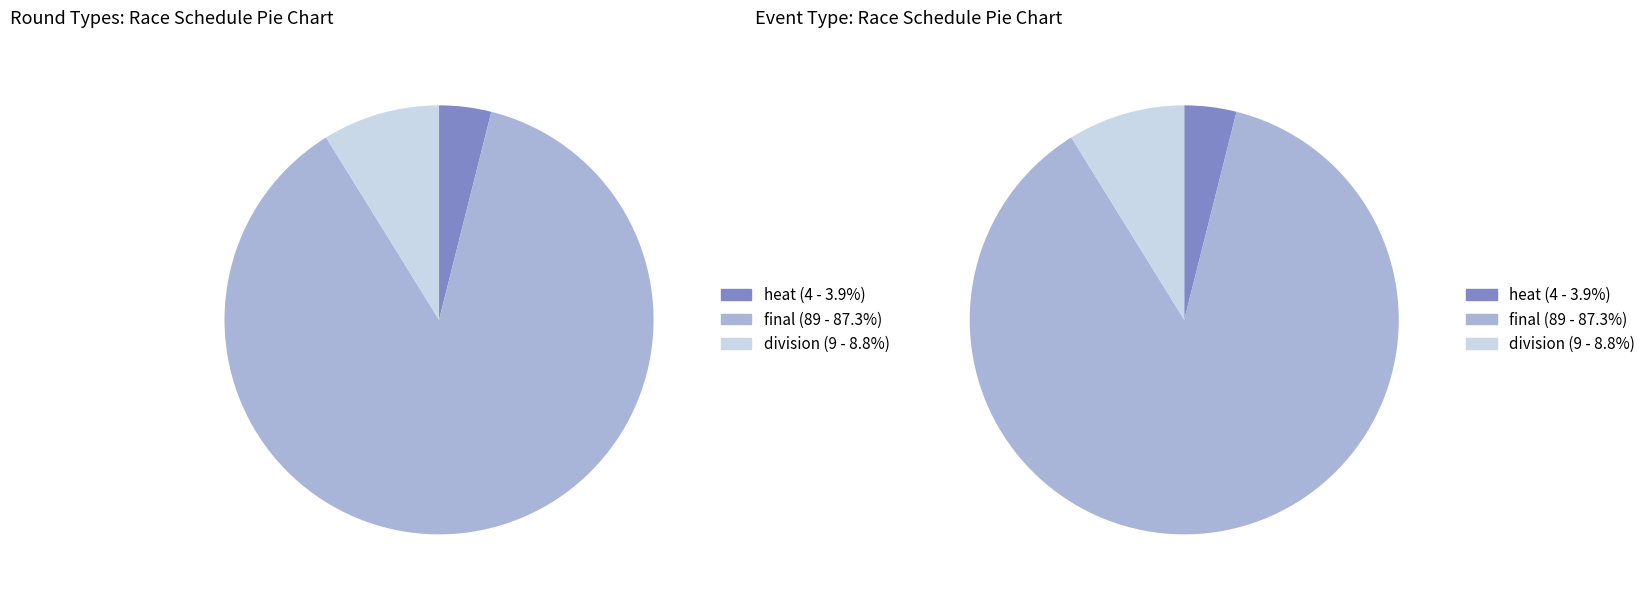

To the nearest percent, what is the difference between the largest and smallest slice percentages?

83%